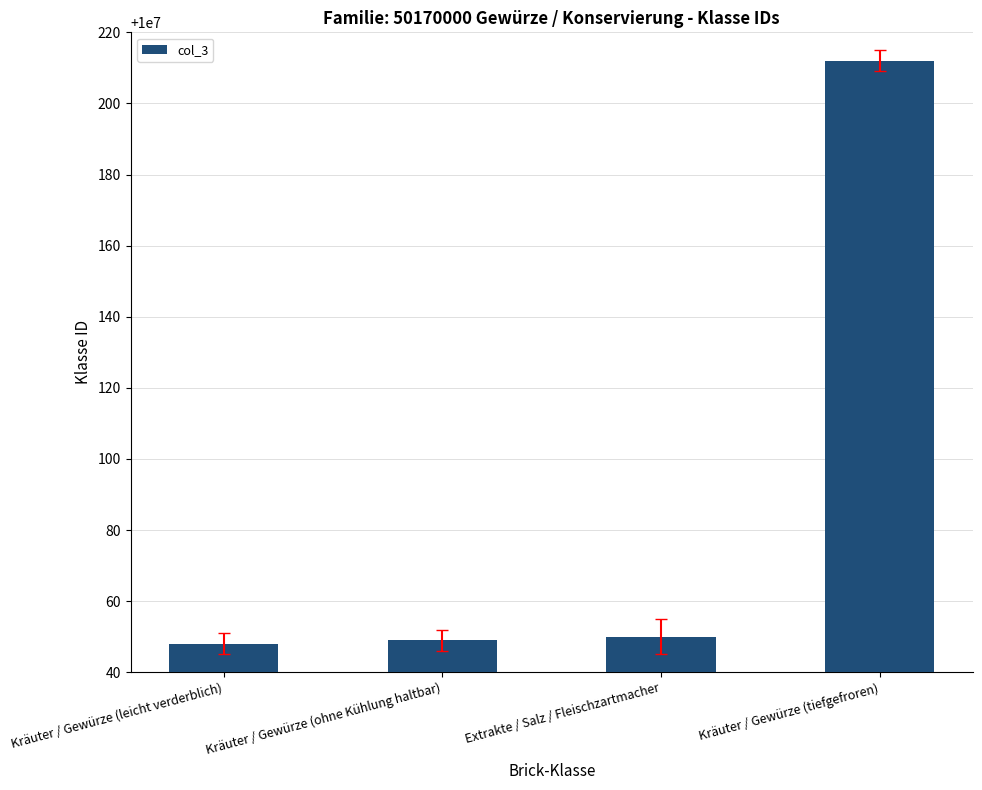

What is the smallest value displayed?

10000048